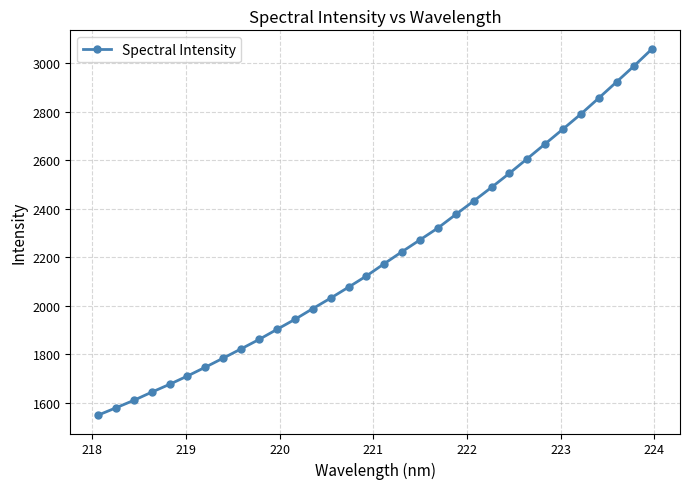

What is the difference between the maximum and minimum values?

1511.0